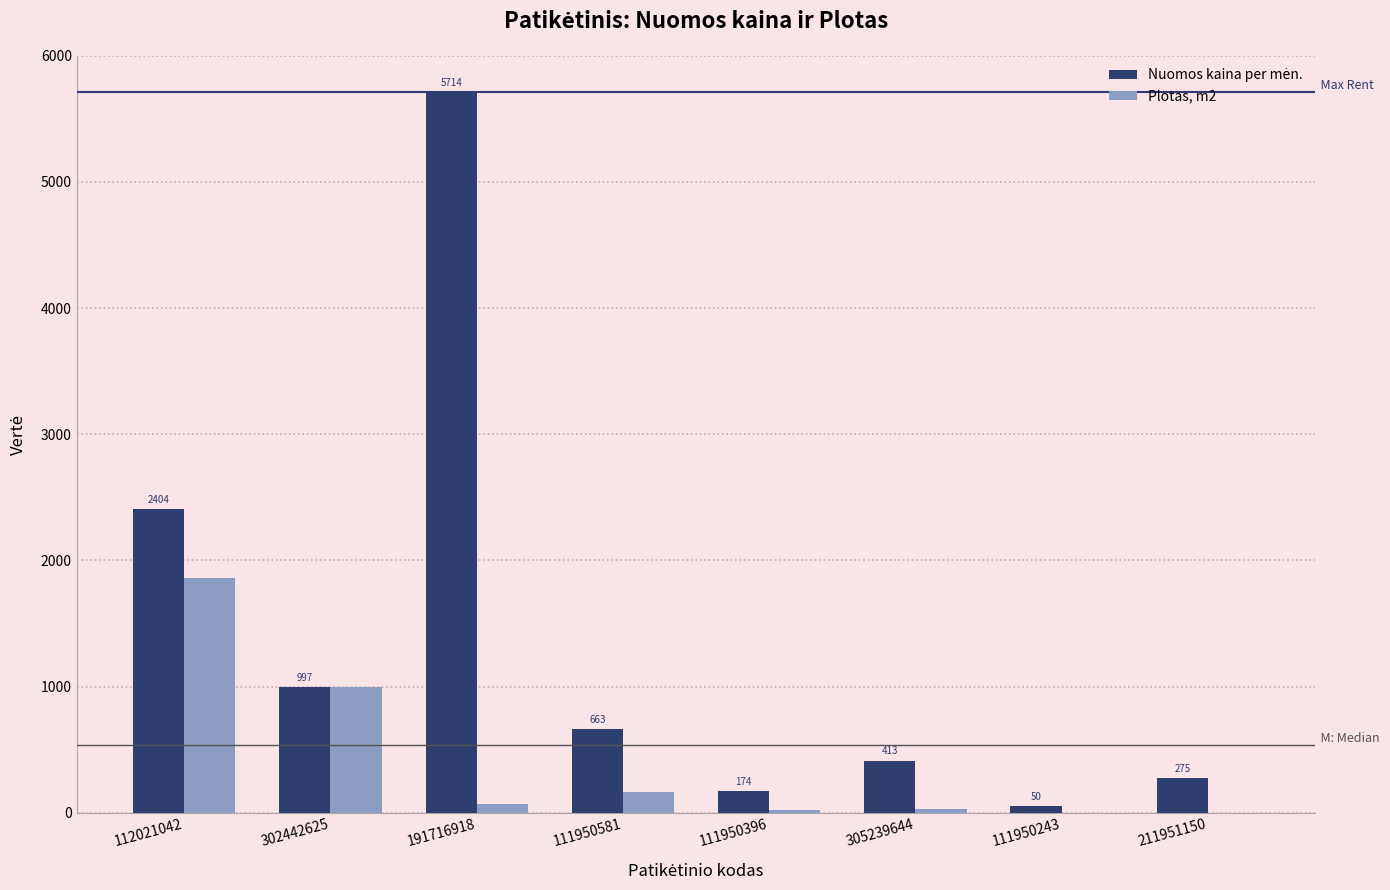

At which label is Plotas, m2 closest to 928?

302442625